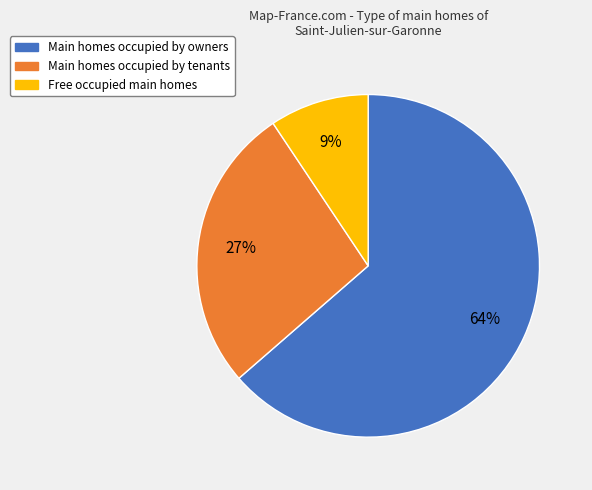

Does Free occupied main homes account for over 50% of the chart?

No